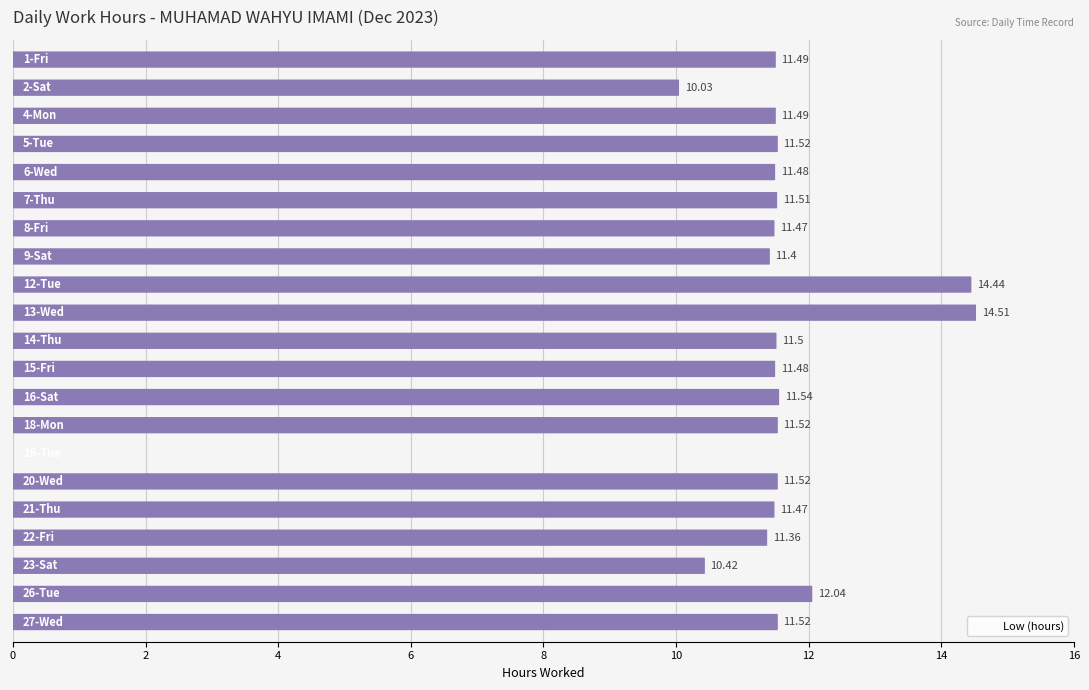

How many bars are there in total?

21